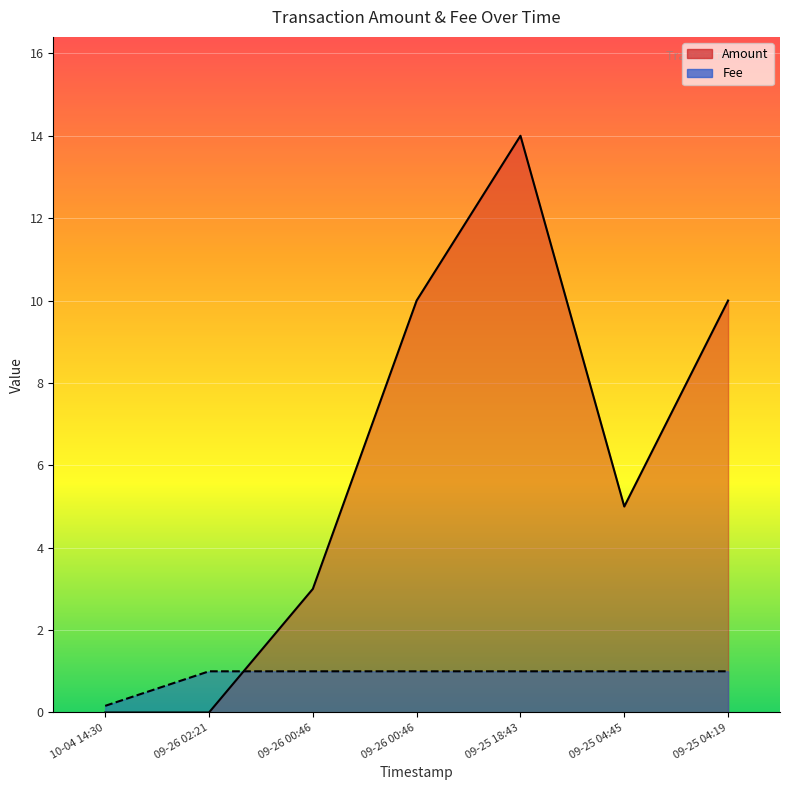

Reading right to left, transcribe all the data shown in this chart.

Amount: 10.0	5.0	14.0	10.0	3.0	0.0	0.0
Fee: 1.0	1.0	1.0	1.0	1.0	1.0	0.2